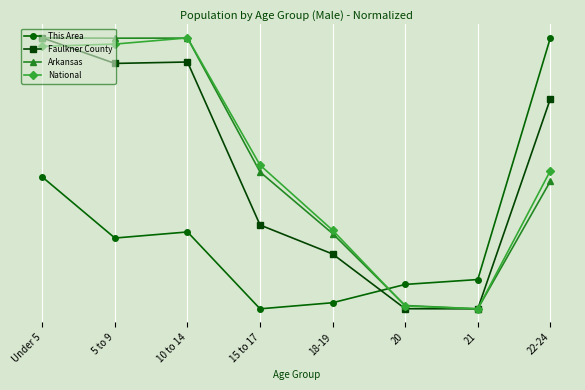

How many interior local peaks does the Faulkner County series have?

1